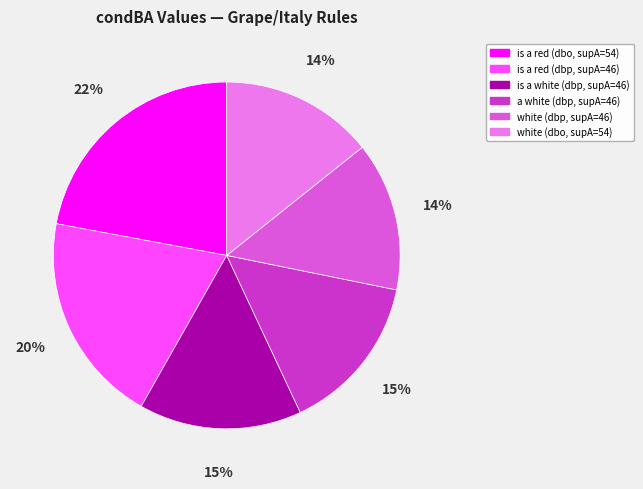

Does is a red (dbp, supA=46) represent more than half of the total?

No